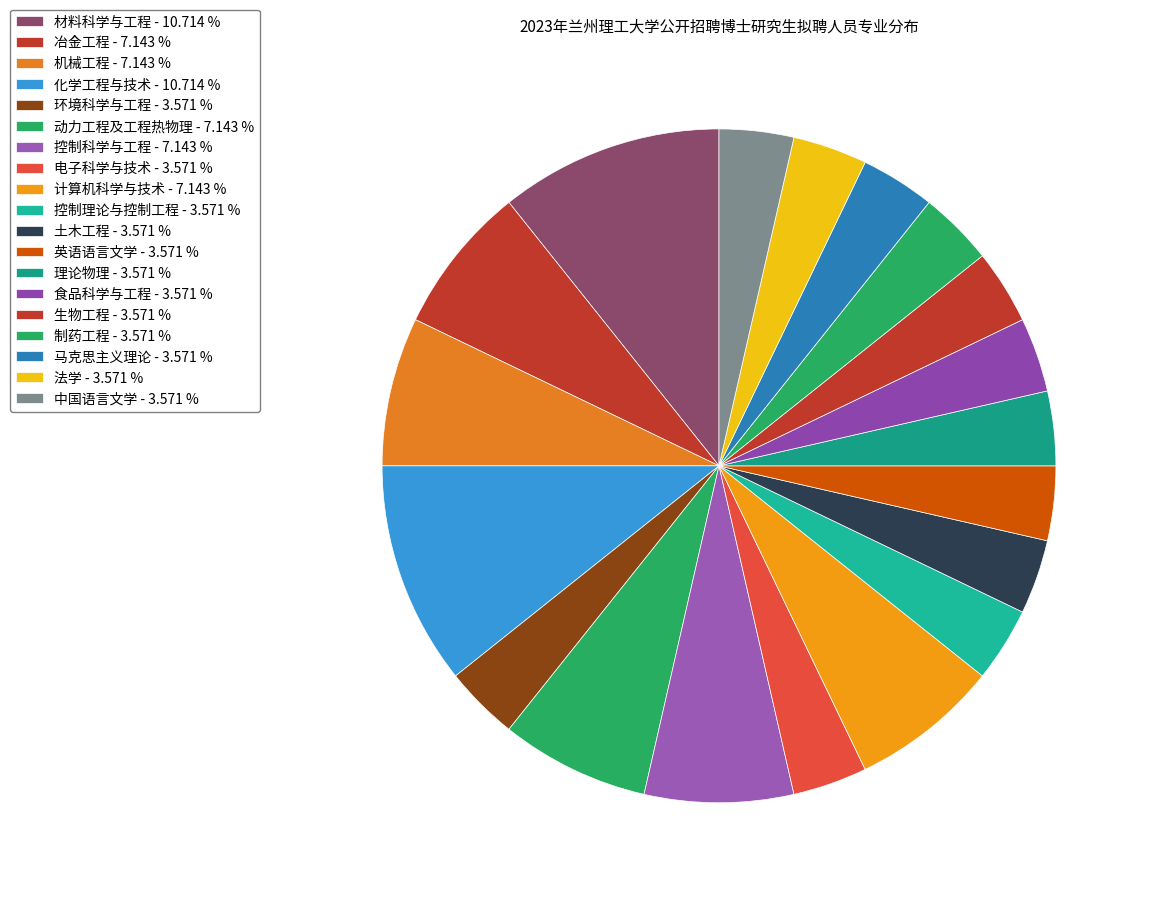

Is the sum of 理论物理 and 动力工程及工程热物理 greater than half?

No